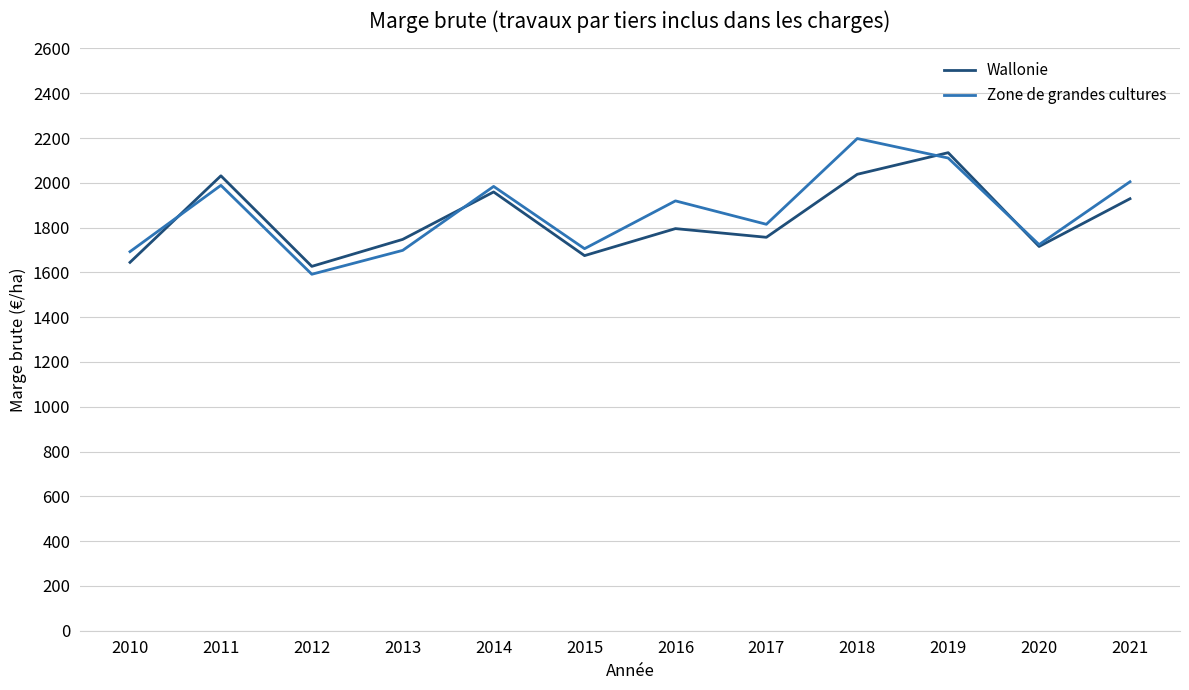

At how many categories does at least one series exceed 1800?

7